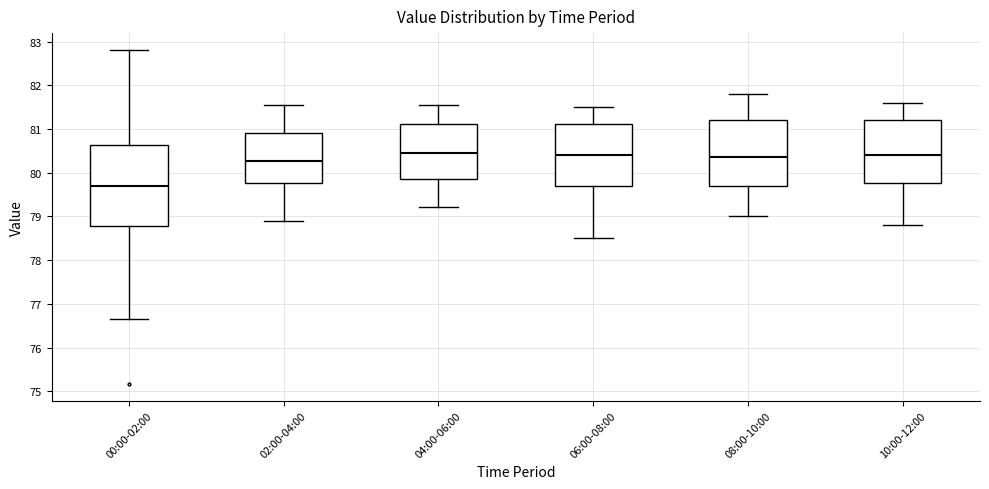

Which box's median line is the lowest?

00:00-02:00